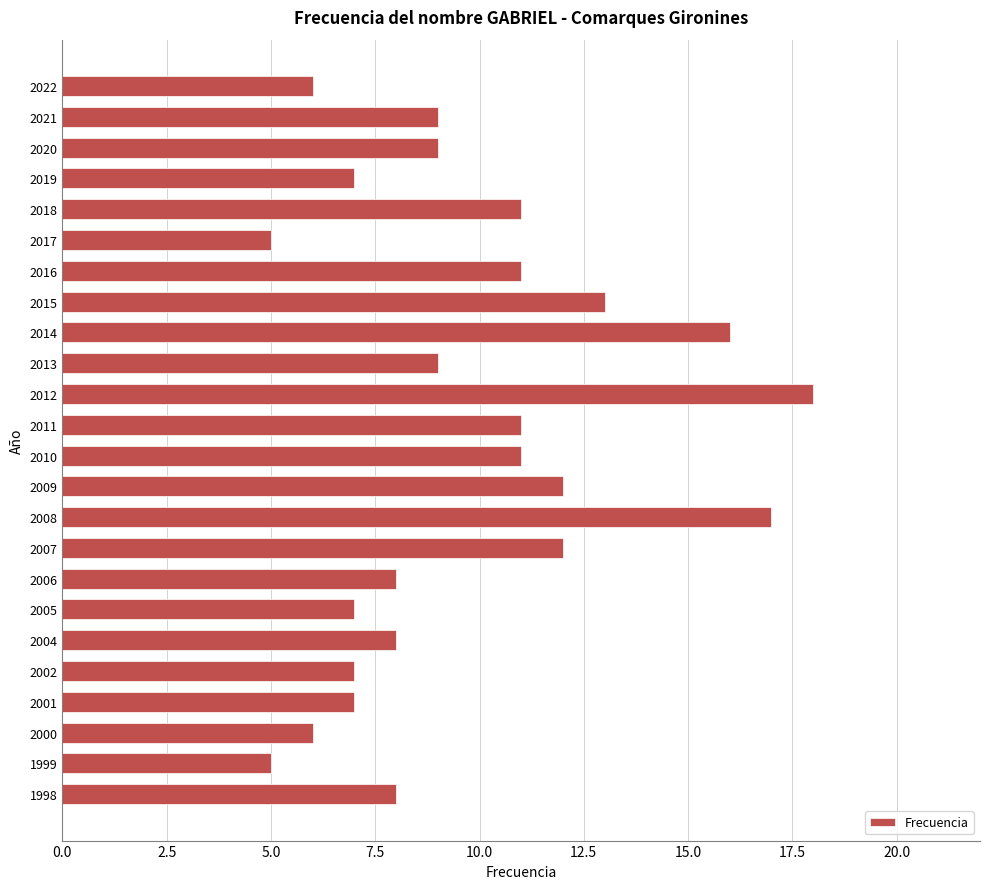

What is the sum of the values at 2008 and 2016?

28